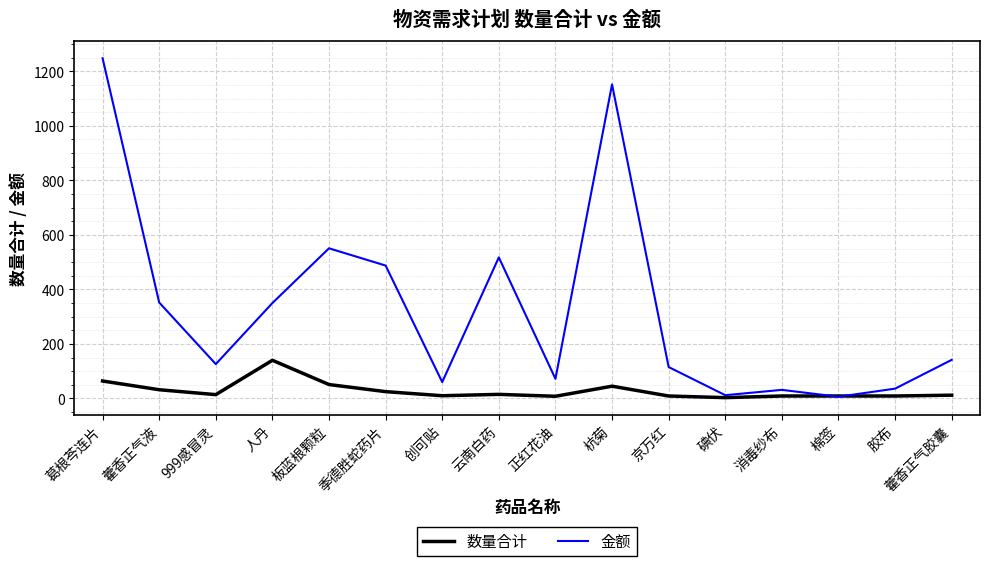

How many lines are shown in the chart?

2